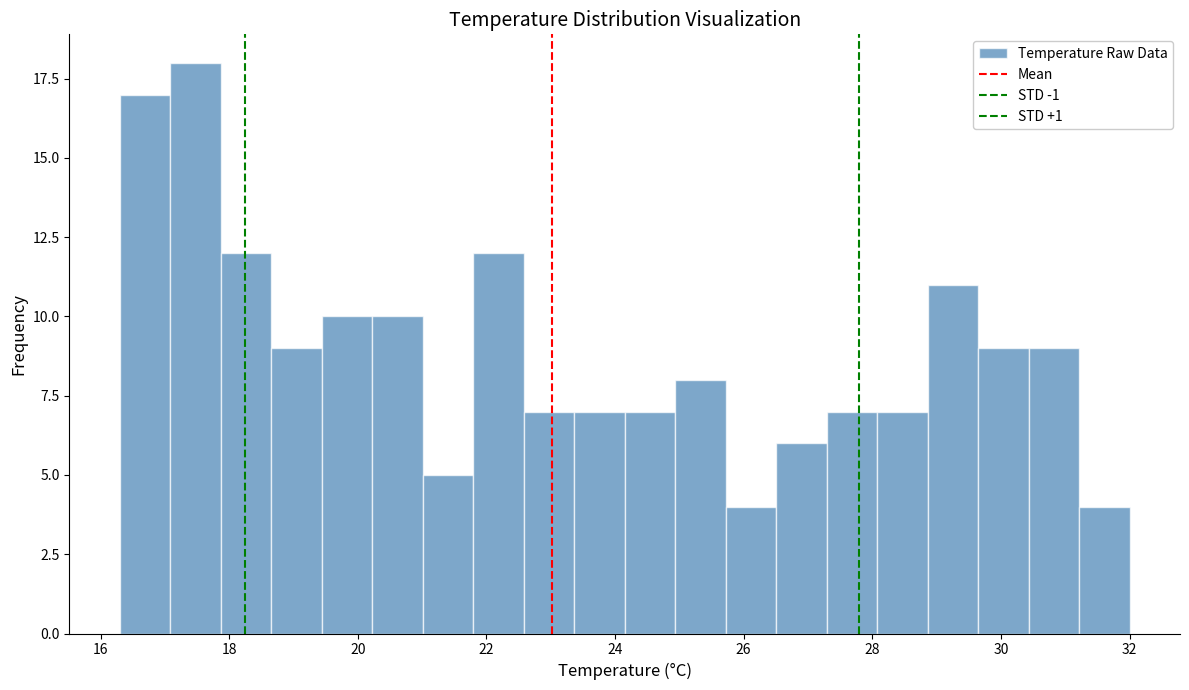

Read against the x-axis, roughly where is the centre of the tallest bar?

17.4